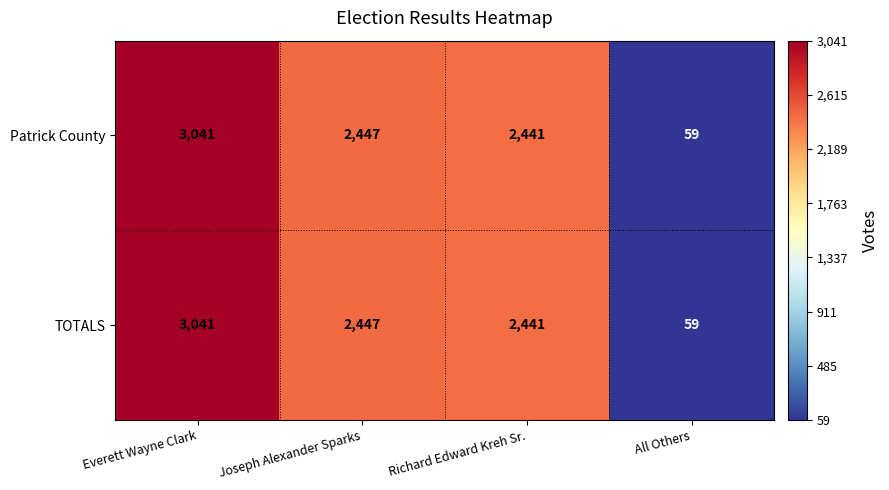

What is the minimum value for Patrick County?

59